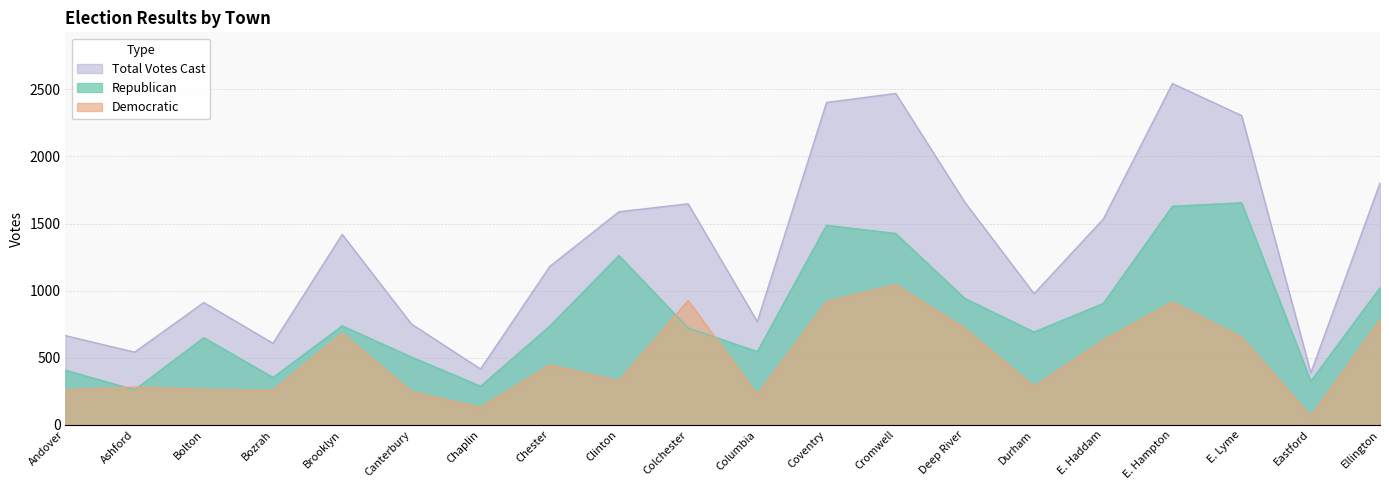

At how many categories does at least one series exceed 2439?

2